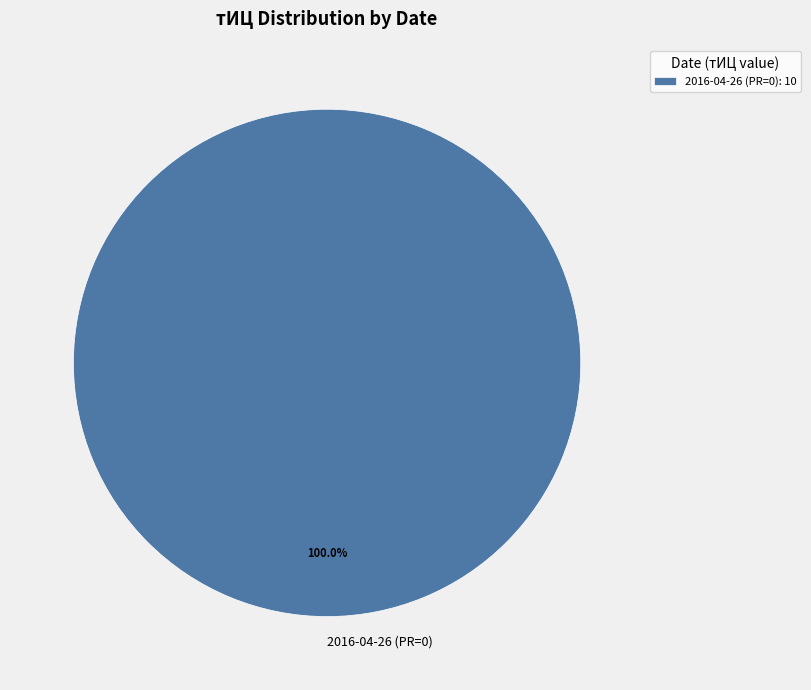

Does any single category account for the majority?

Yes